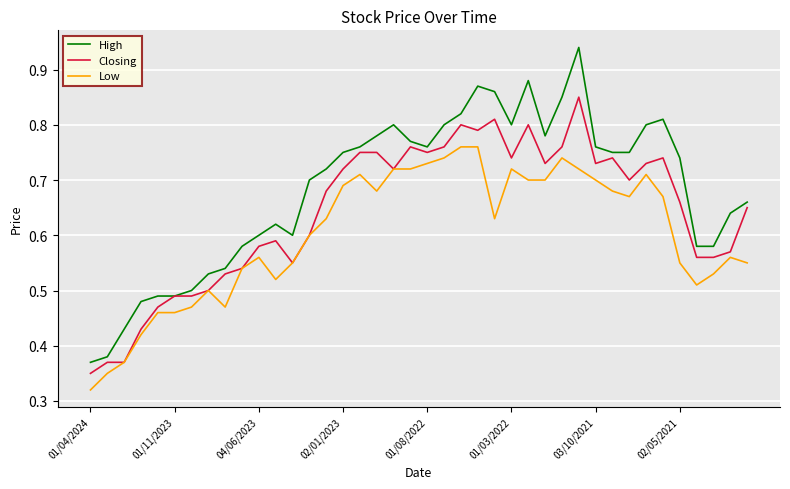

Which series has the largest total across all categories?

High